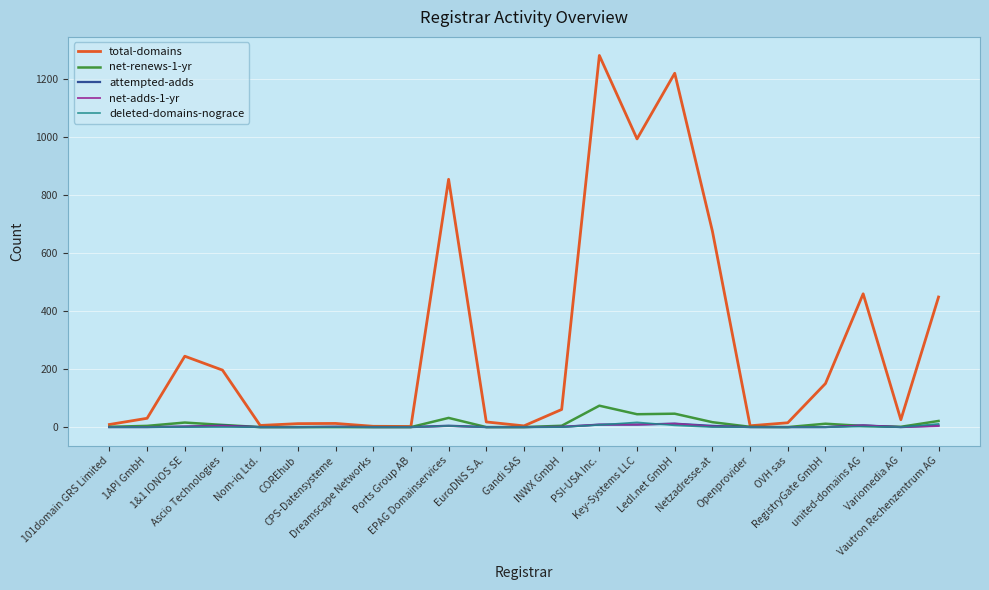

What is the maximum value shown in the chart?

1282.7